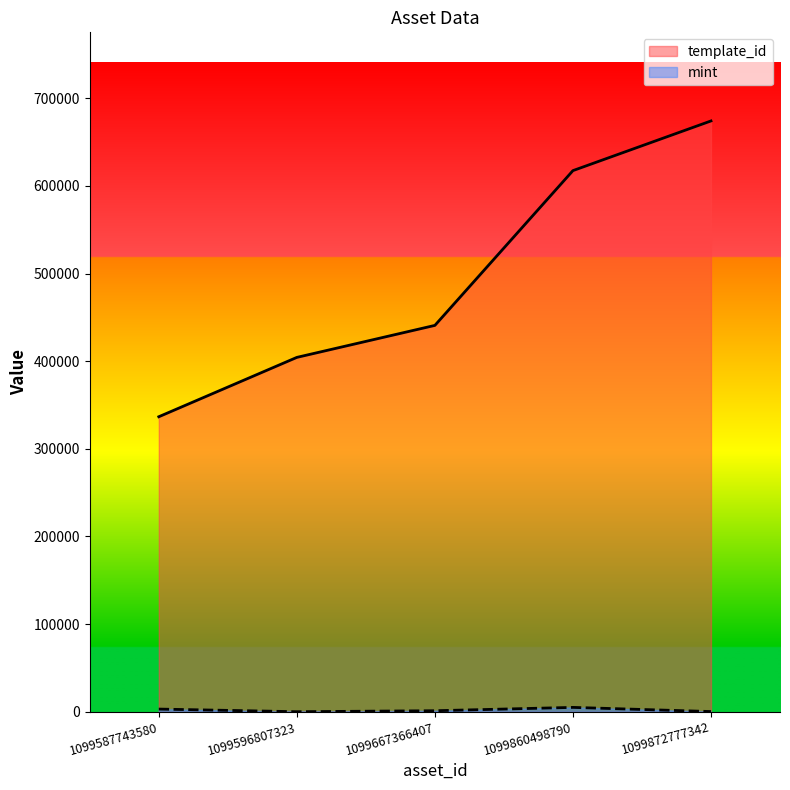

Which series changed the most between 1099596807323 and 1099860498790?

template_id